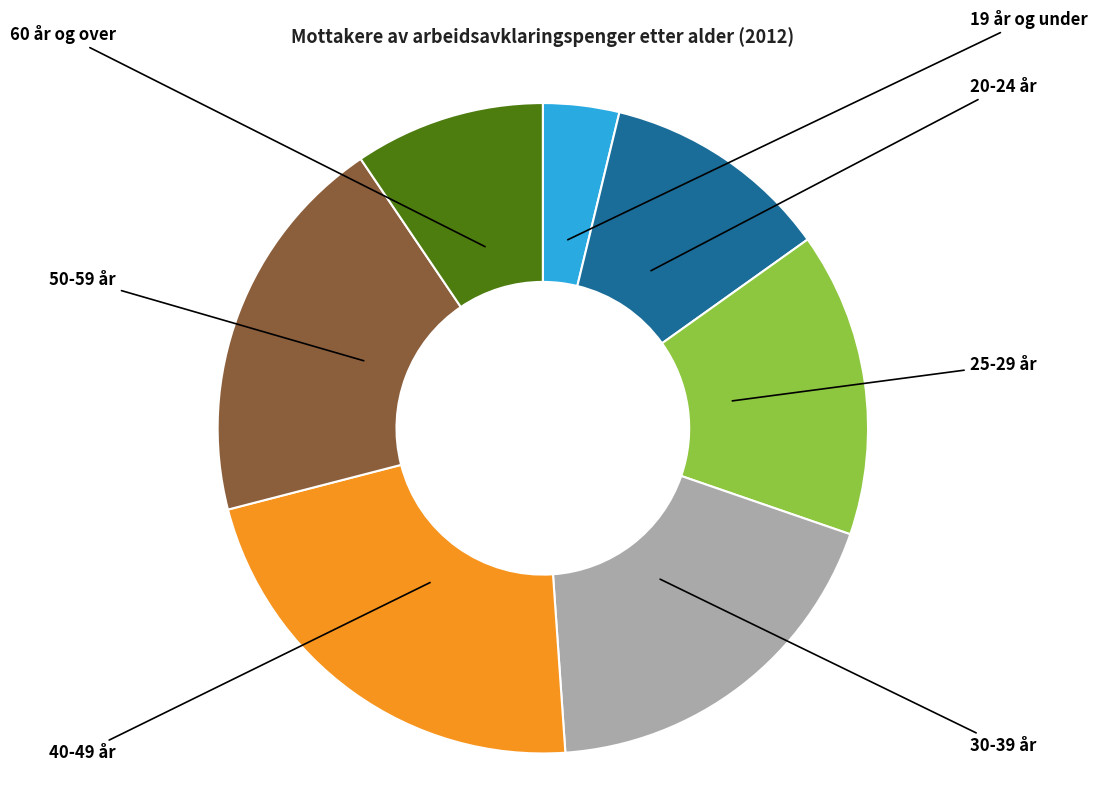

Is it true that 19 år og under is 18% of the pie?

False